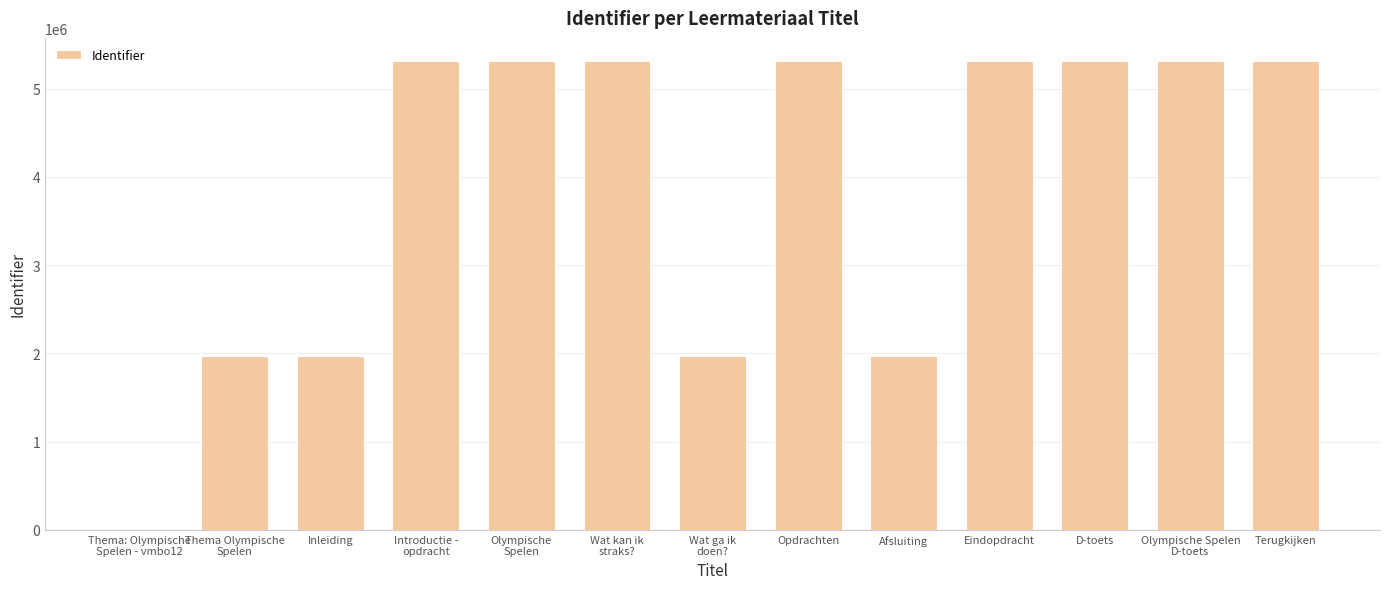

What is the sum of the values at Afsluiting and Terugkijken?

7277774